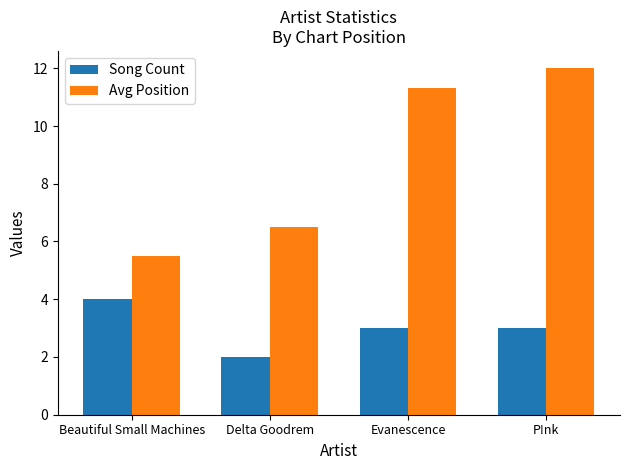

How many bars are there in each group?

2